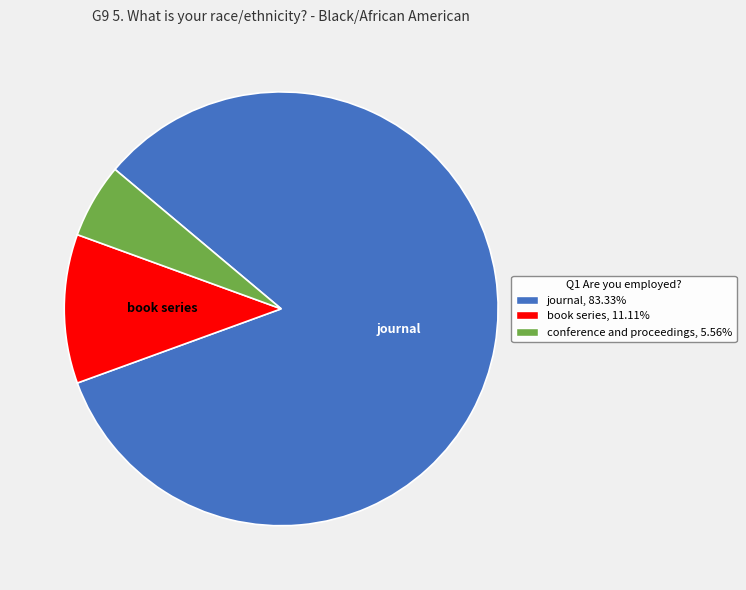

Does any single category account for the majority?

Yes